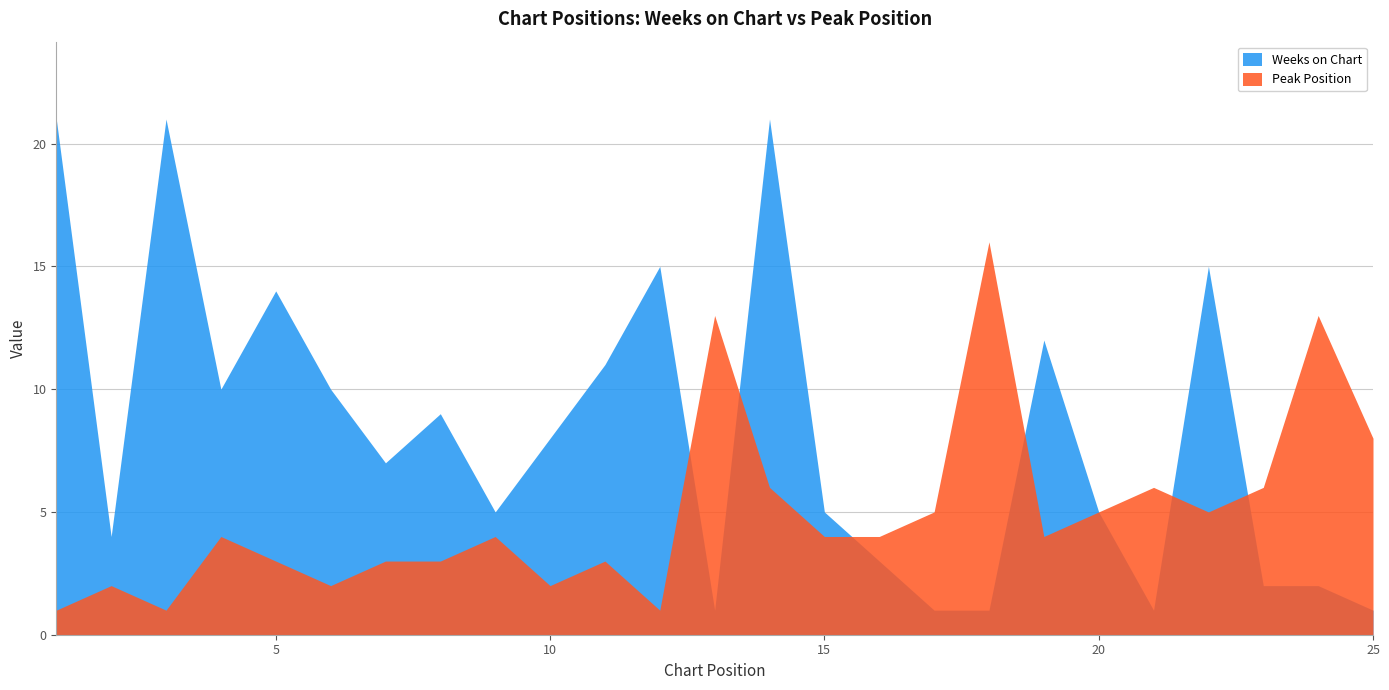

At how many categories does at least one series exceed 18?

3